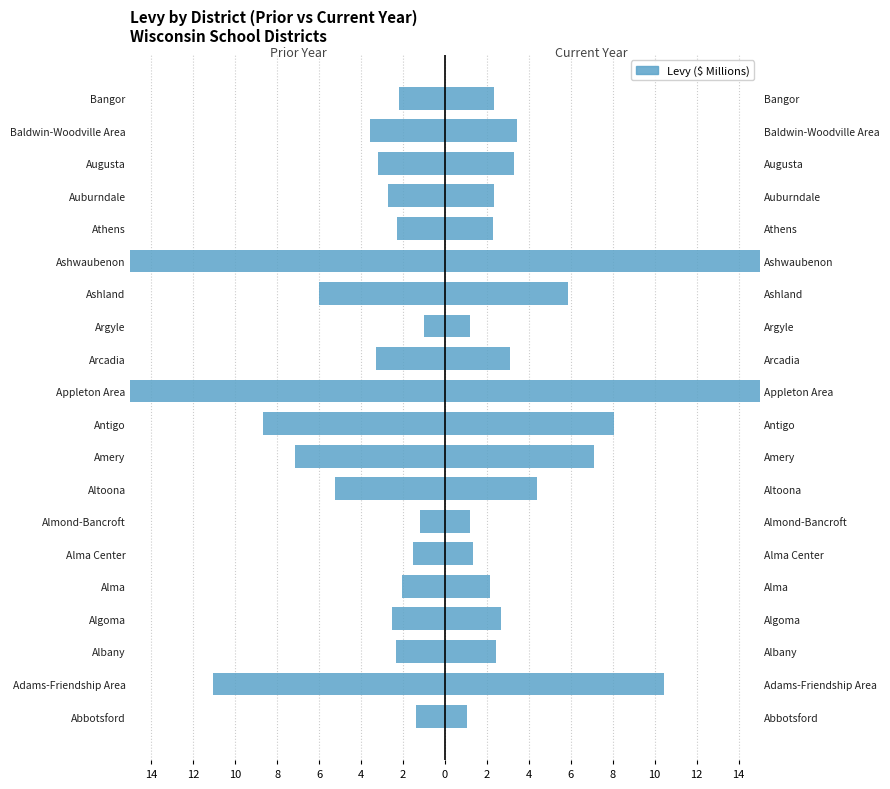

Count the number of categories in the chart.

20